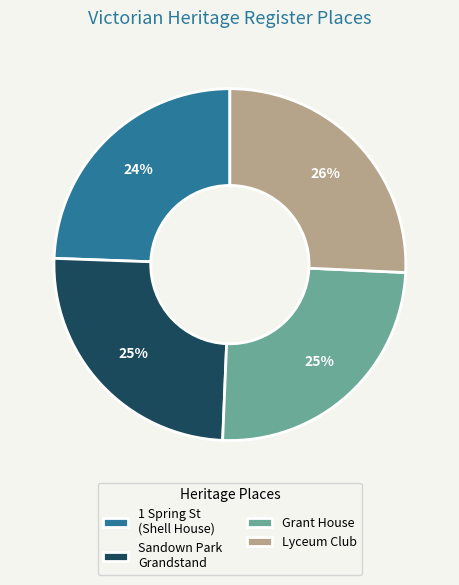

Does Sandown Park Grandstand account for over 50% of the chart?

No